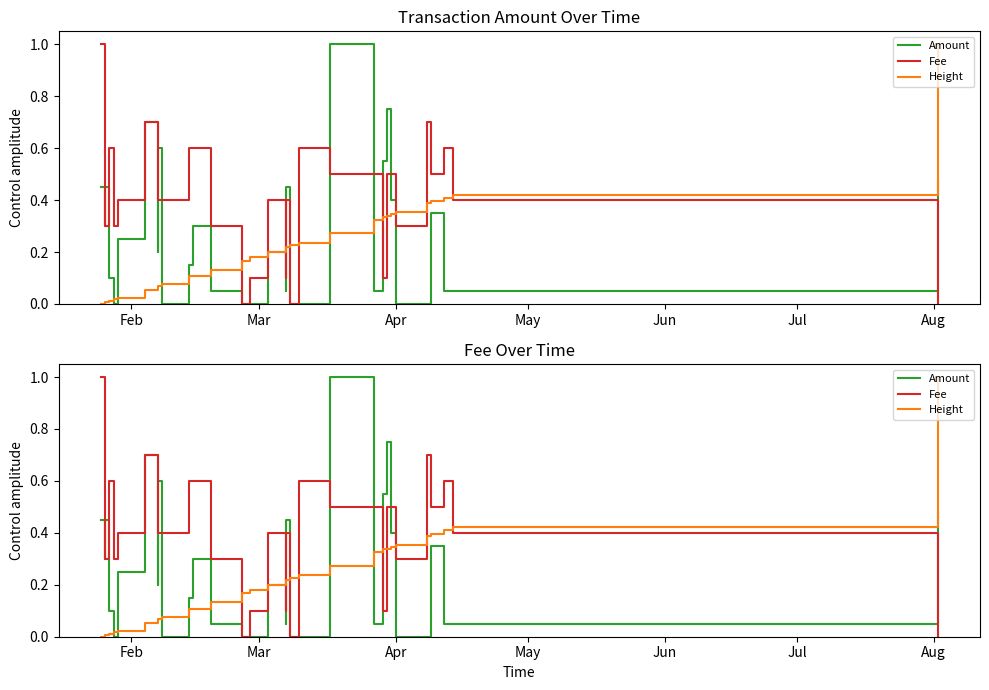

How many series are shown in this chart?

3